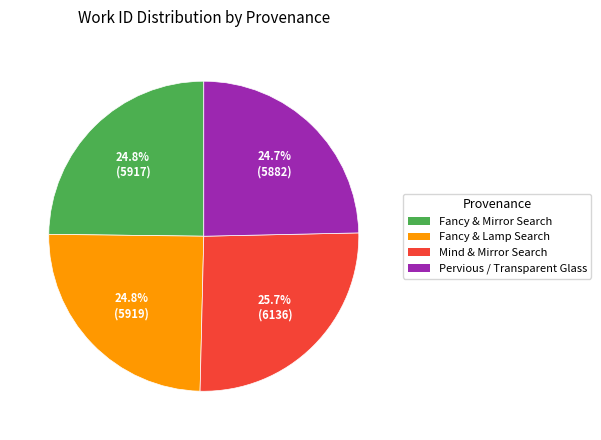

Does any single category account for the majority?

No